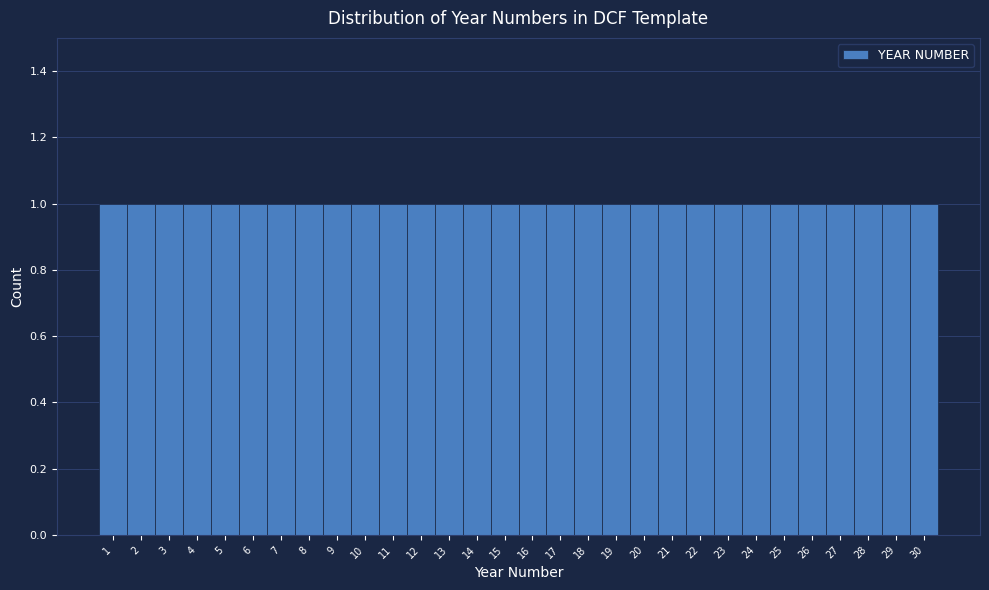

Reading left to right, list every bar in this chart as the range it spans on the x-axis followed by its height. The values are not printed on the chart, so give them approximately, as read against the axis.

0.5 to 1.5: 1
1.5 to 2.5: 1
2.5 to 3.5: 1
3.5 to 4.5: 1
4.5 to 5.5: 1
5.5 to 6.5: 1
6.5 to 7.5: 1
7.5 to 8.5: 1
8.5 to 9.5: 1
9.5 to 10.5: 1
10.5 to 11.5: 1
11.5 to 12.5: 1
12.5 to 13.5: 1
13.5 to 14.5: 1
14.5 to 15.5: 1
15.5 to 16.5: 1
16.5 to 17.5: 1
17.5 to 18.5: 1
18.5 to 19.5: 1
19.5 to 20.5: 1
20.5 to 21.5: 1
21.5 to 22.5: 1
22.5 to 23.5: 1
23.5 to 24.5: 1
24.5 to 25.5: 1
25.5 to 26.5: 1
26.5 to 27.5: 1
27.5 to 28.5: 1
28.5 to 29.5: 1
29.5 to 30.5: 1